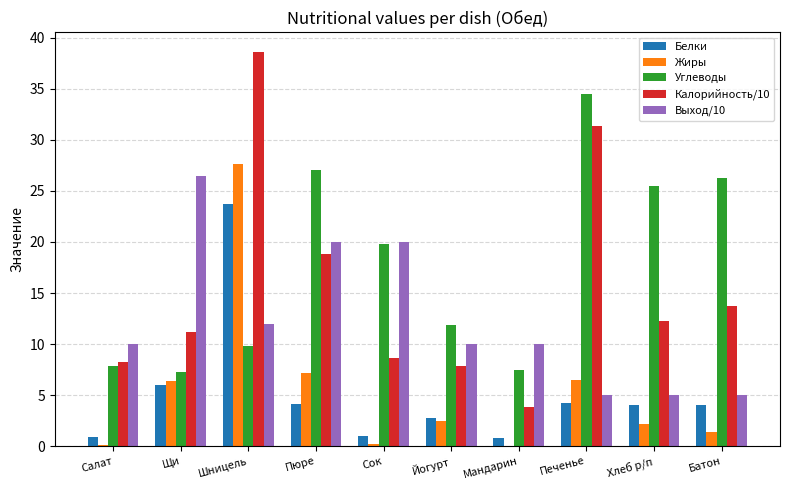

How many groups of bars are there?

10